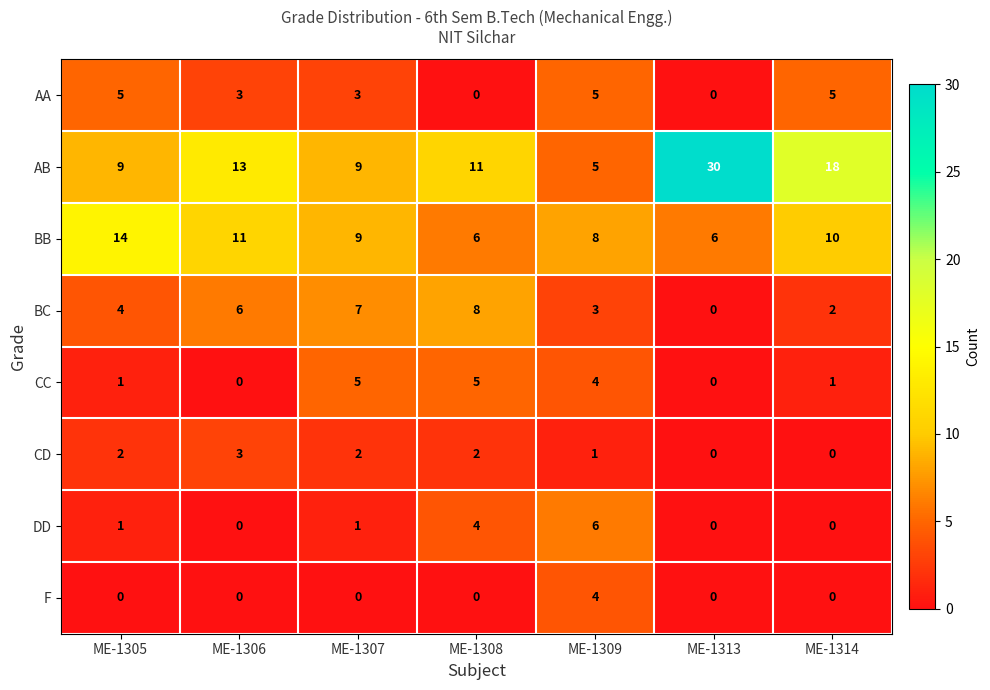

Which label corresponds to the largest value in the chart?

ME-1313